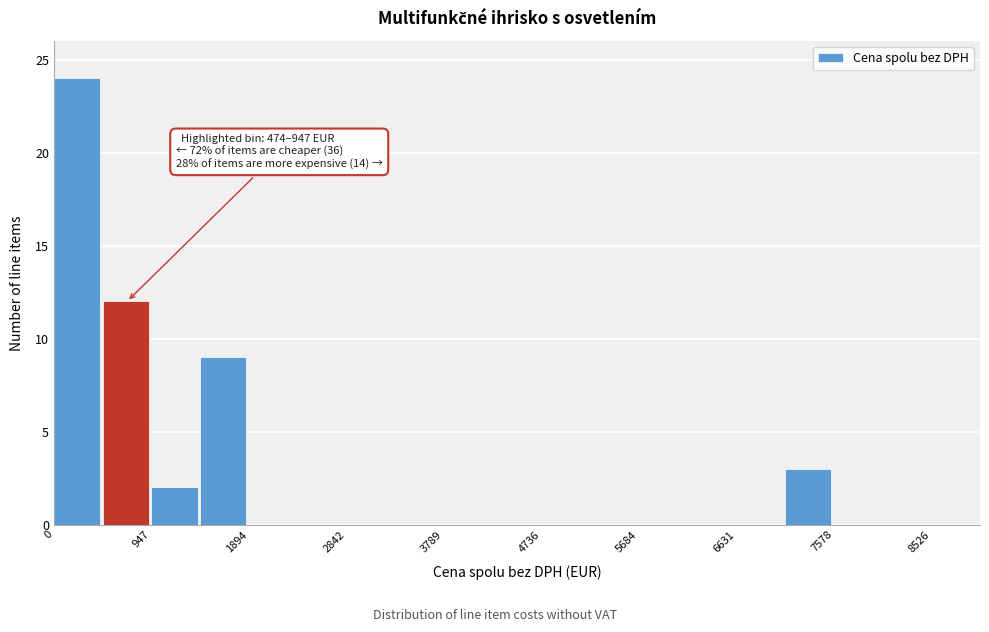

Over which range of the x-axis is the bar tallest?

0 to 500